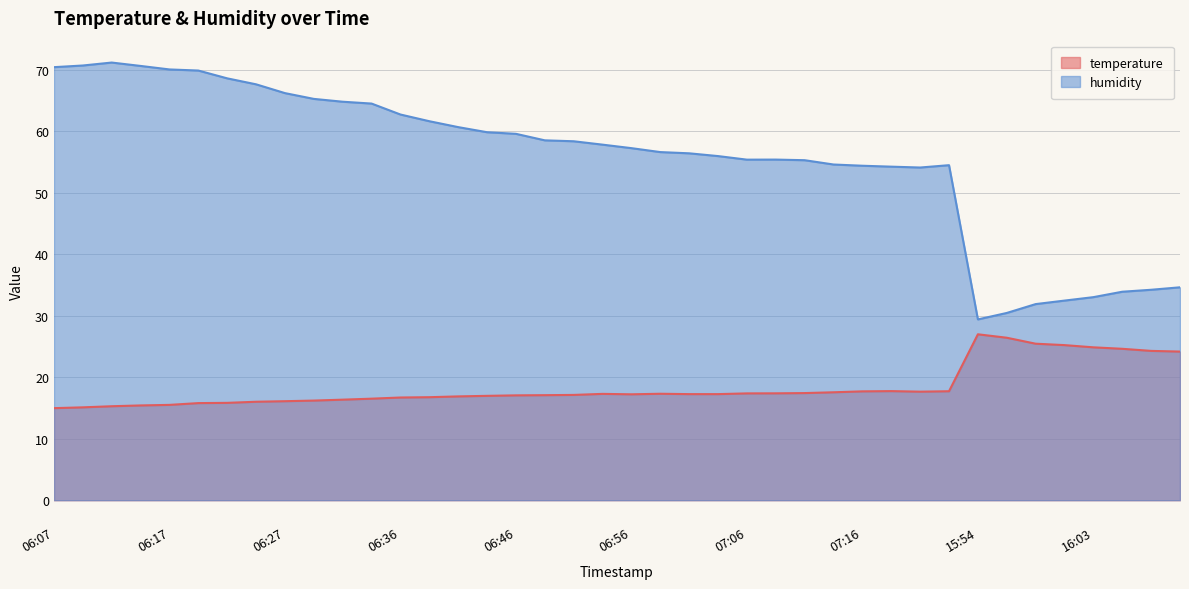

How many lines are shown in the chart?

2